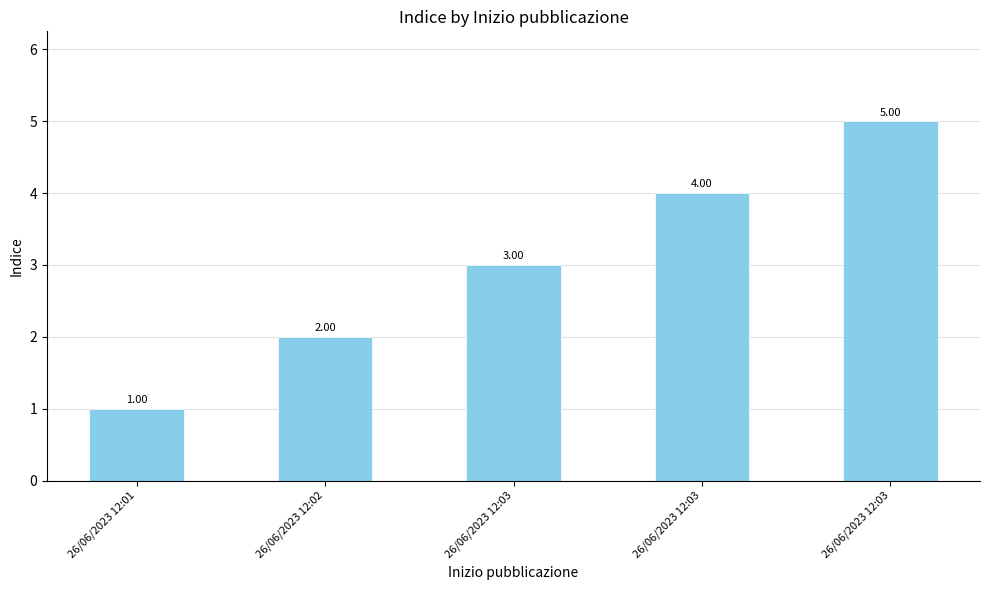

How many values are below 3?

2